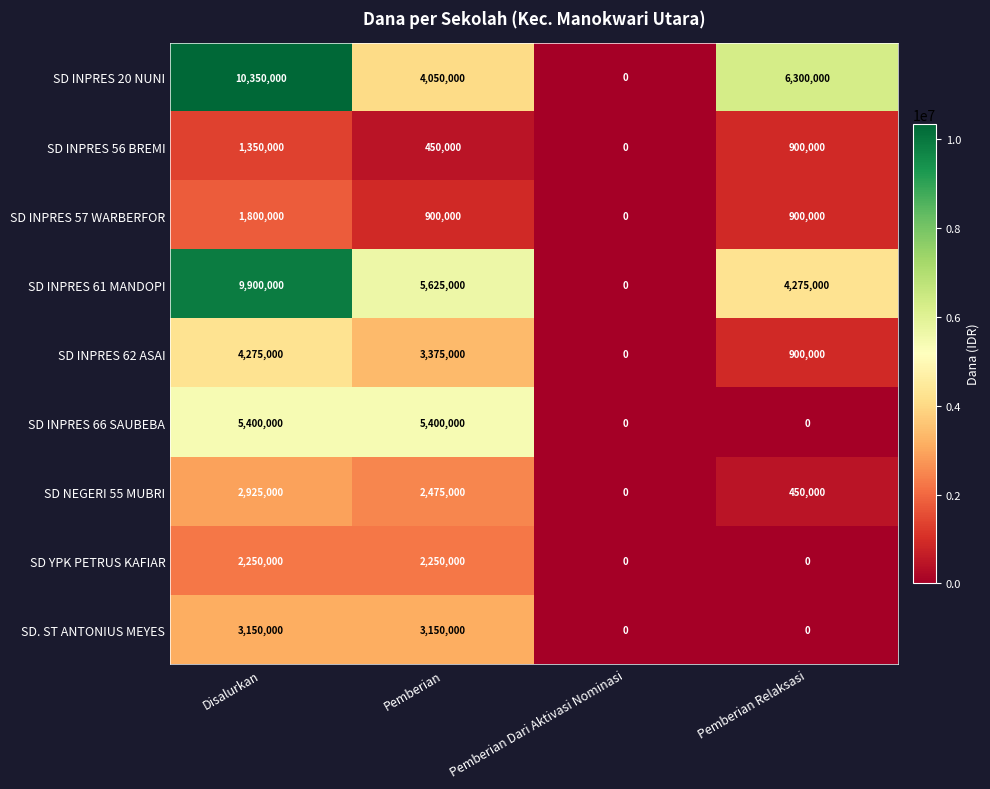

Rank the categories by SD INPRES 20 NUNI value from lowest to highest.

Pemberian Dari Aktivasi Nominasi, Pemberian, Pemberian Relaksasi, Disalurkan